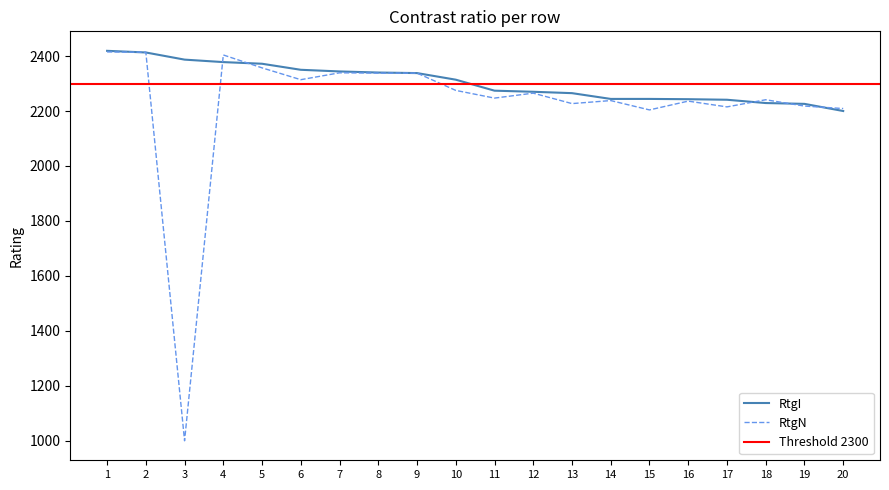

How many distinct data groups are displayed?

2